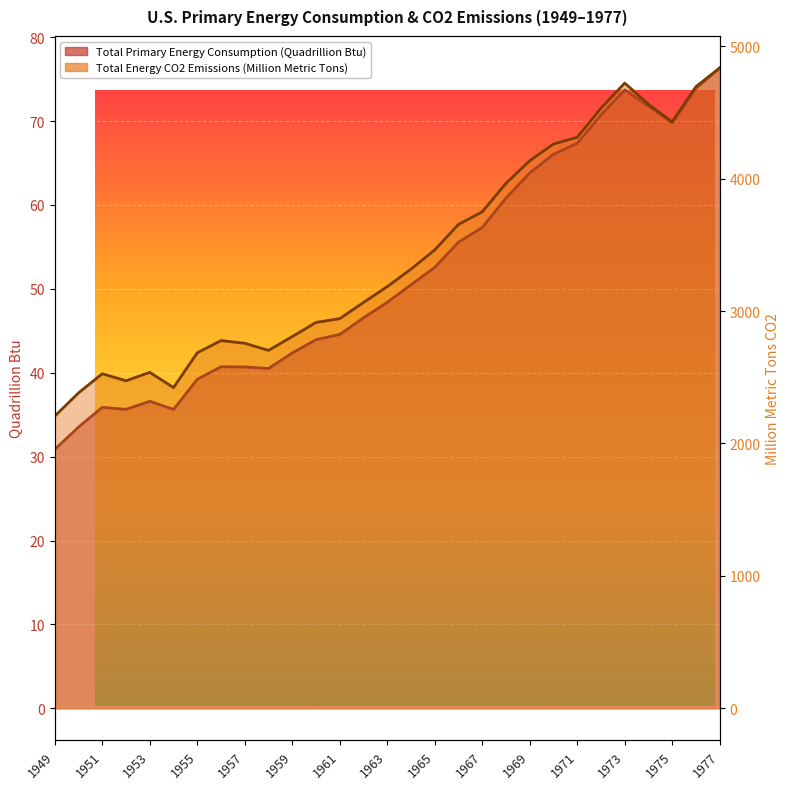

Where is the first local minimum for Total Energy CO2 Emissions (Million Metric Tons)?

1952